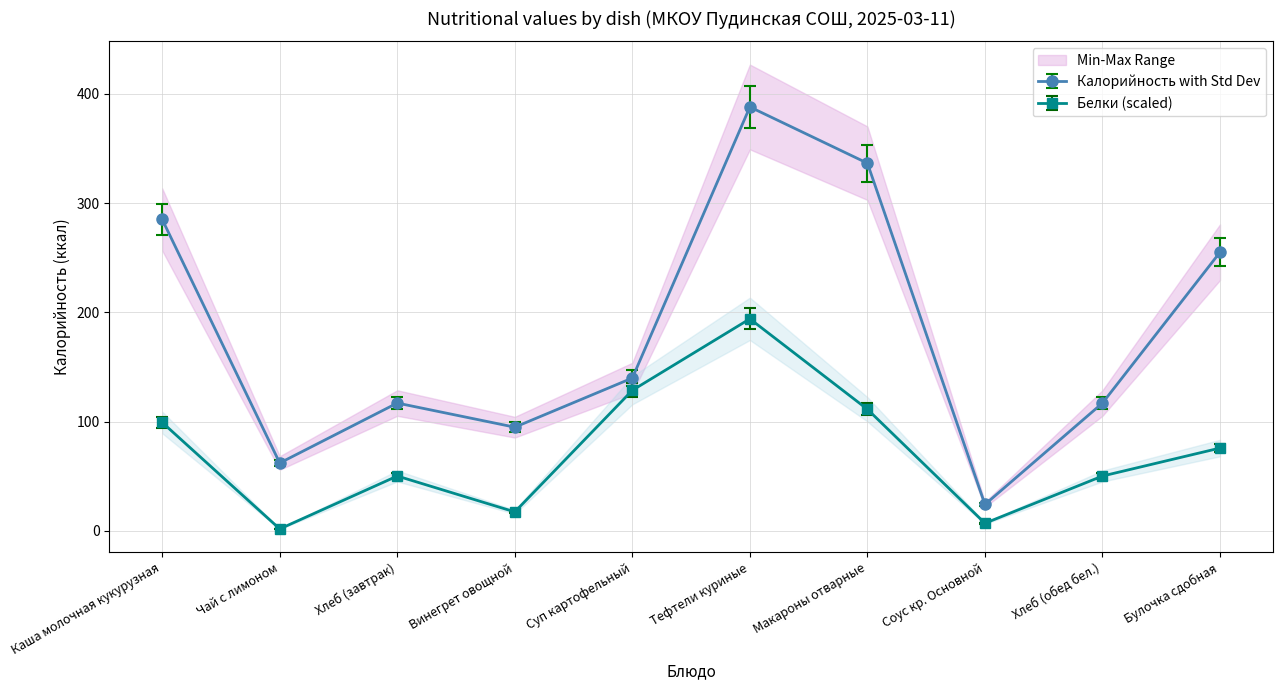

At which category does Калорийность reach its first local valley?

Чай с лимоном